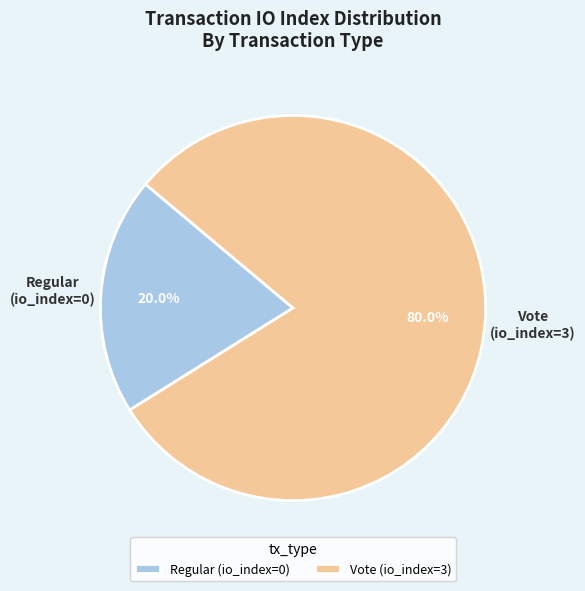

How much of the chart is everything except Regular?

80.0%